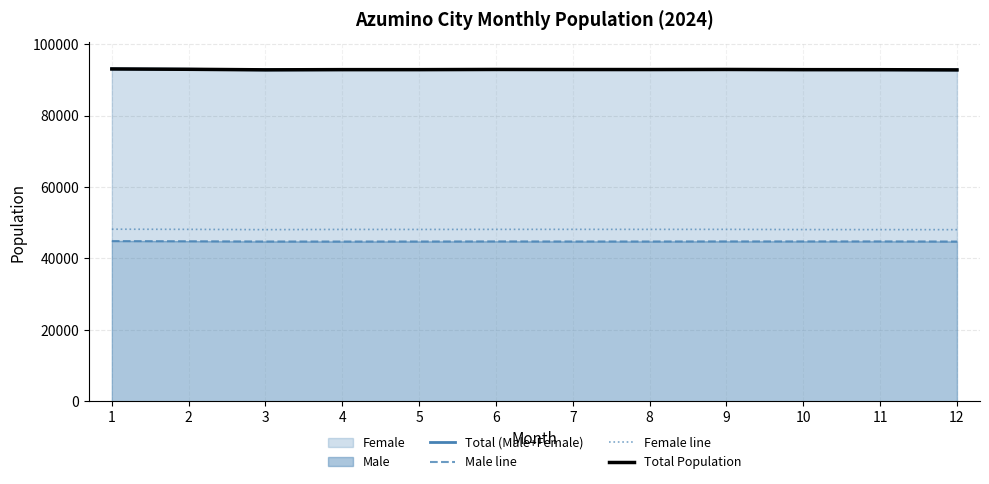

Reading left to right, list all the values displayed in this chart.

Total (Male+Female): 93067	92969	92819	92873	92873	92922	92904	92897	92923	92868	92857	92801
Male line: 44875	44823	44753	44744	44752	44779	44757	44756	44779	44778	44782	44740
Female line: 48192	48146	48066	48129	48121	48143	48147	48141	48144	48090	48075	48061
Total Population: 93067	92969	92819	92873	92873	92922	92904	92897	92923	92868	92857	92801